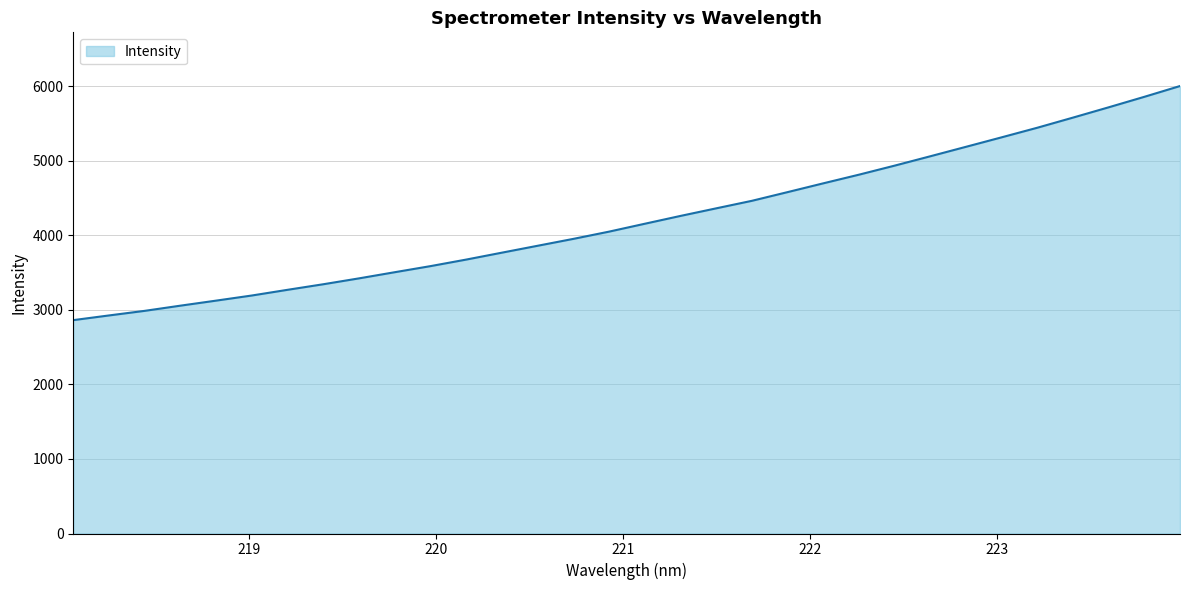

How many series are shown in this chart?

1